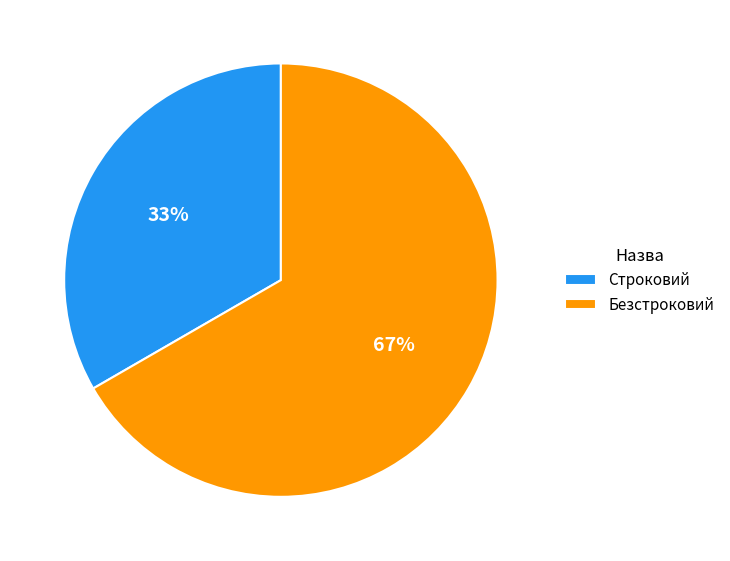

How many slices are in this pie chart?

2